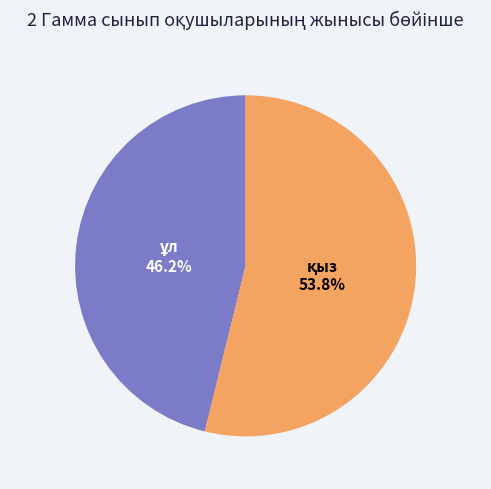

What is the majority slice?

қыз